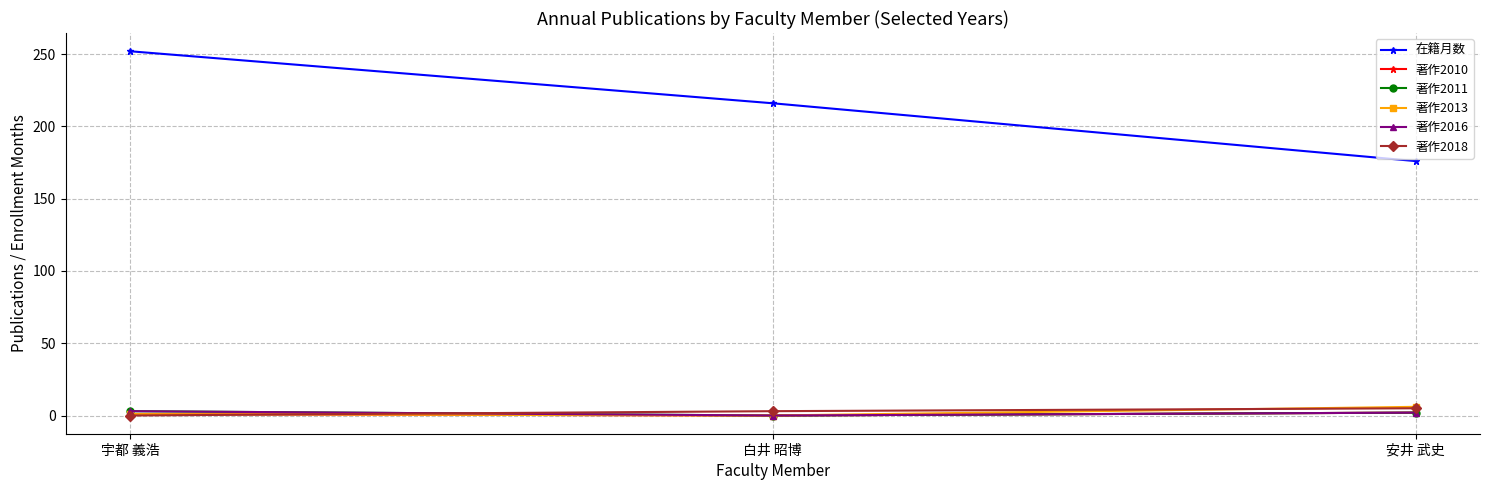

Is this an area chart (filled region under the line)?

No